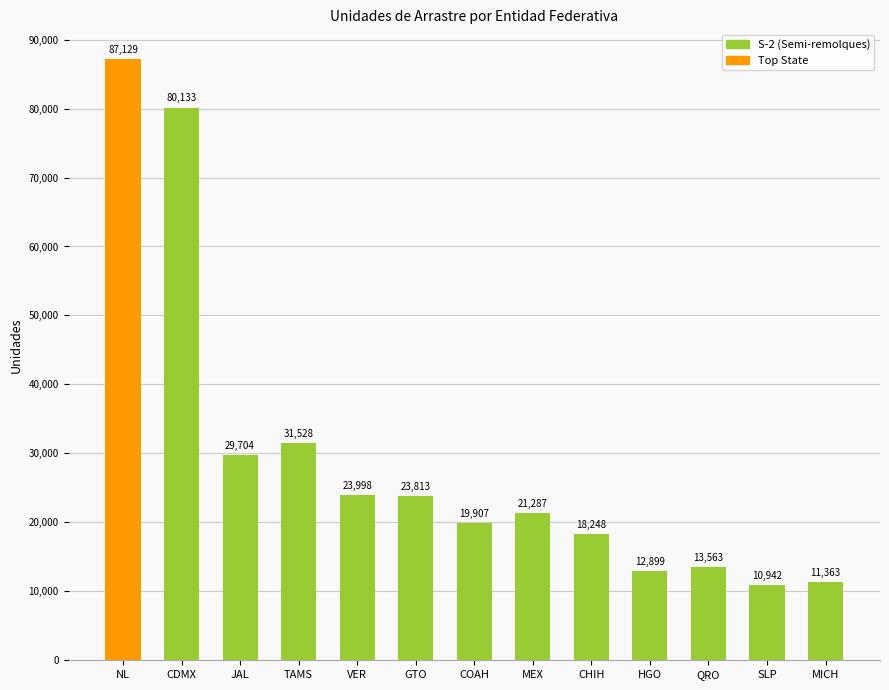

Reading right to left, extract all data points from this chart.

MICH=11363	SLP=10942	QRO=13563	HGO=12899	CHIH=18248	MEX=21287	COAH=19907	GTO=23813	VER=23998	TAMS=31528	JAL=29704	CDMX=80133	NL=87129